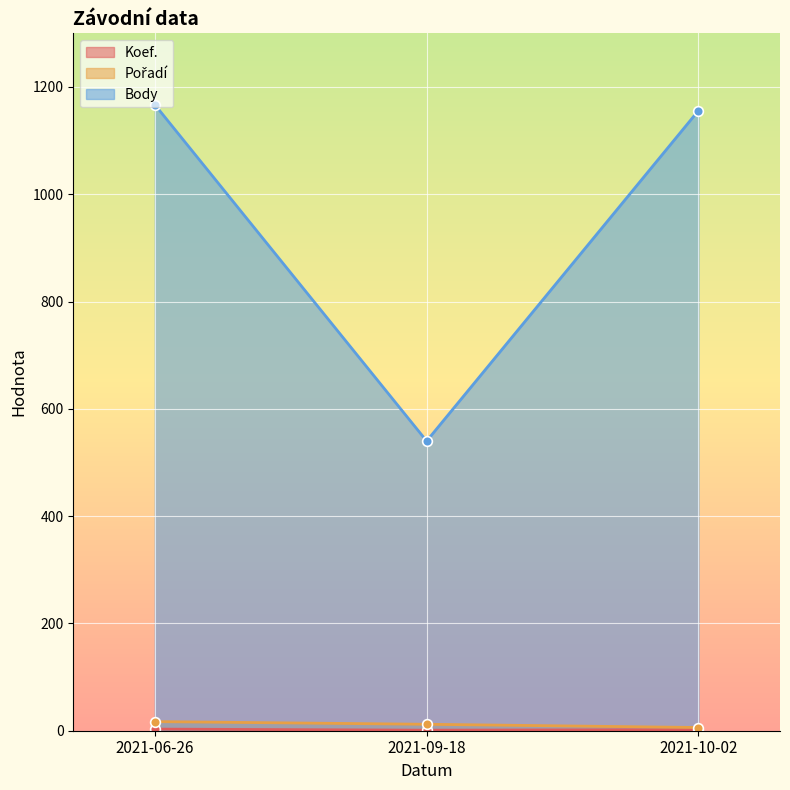

Between 2021-06-26 and 2021-09-18, which series saw the biggest shift?

Body